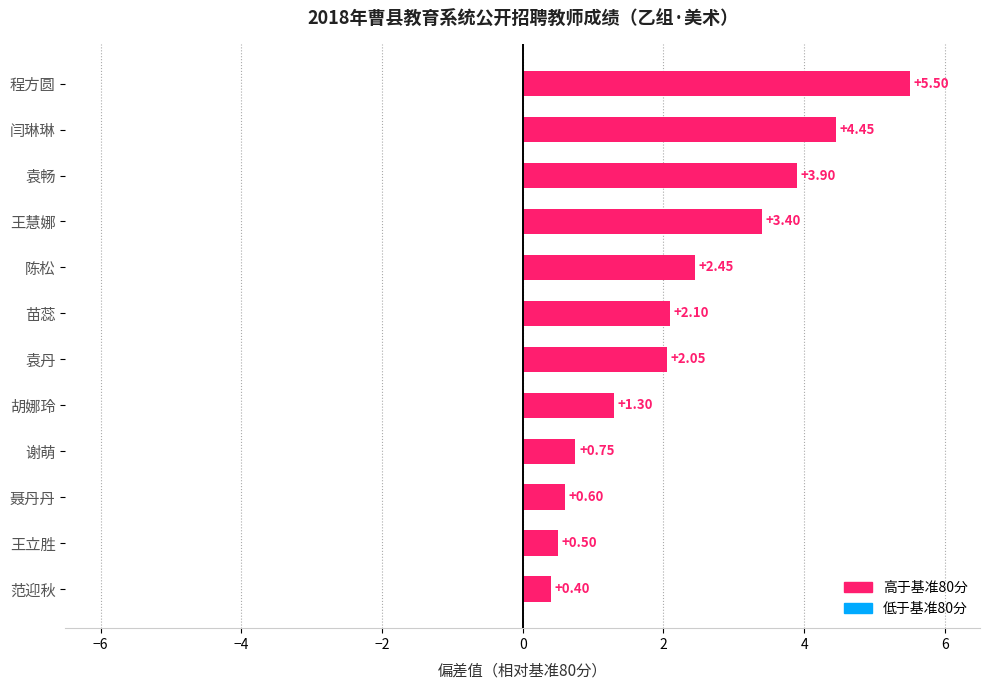

Rank the categories by value from lowest to highest.

范迎秋, 王立胜, 聂丹丹, 谢萌, 胡娜玲, 袁丹, 苗蕊, 陈松, 王慧娜, 袁畅, 闫琳琳, 程方圆